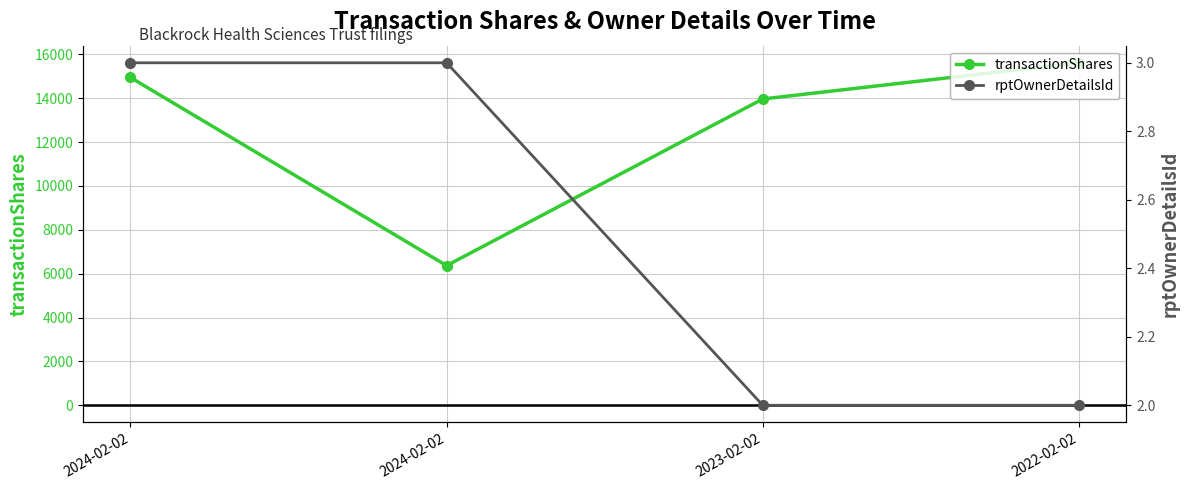

Reading left to right, extract all data points from this chart.

transactionShares: 14947	6369	13967	15617
rptOwnerDetailsId: 3	3	2	2